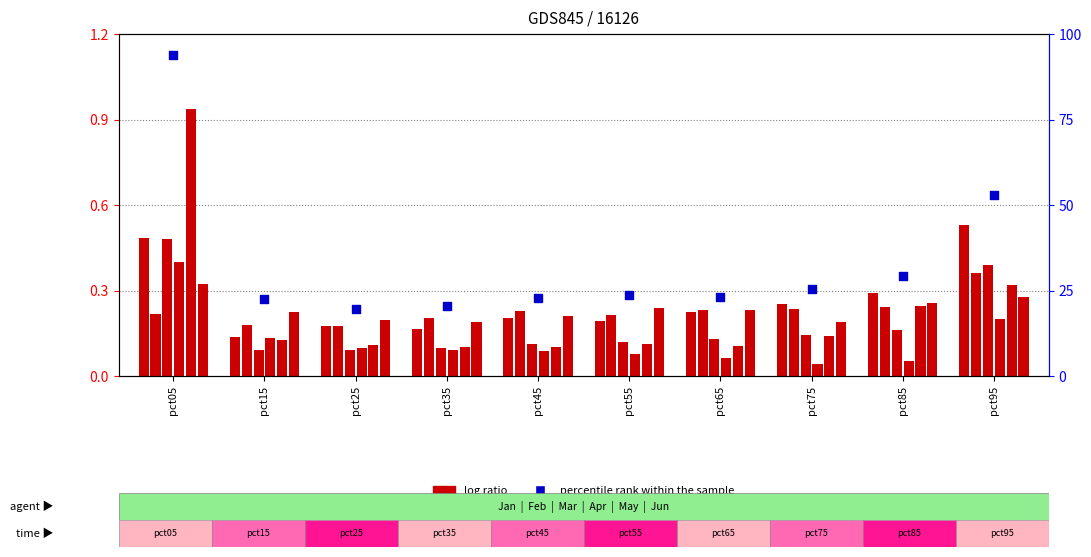

At which category is the sum across all series the highest?

pct05